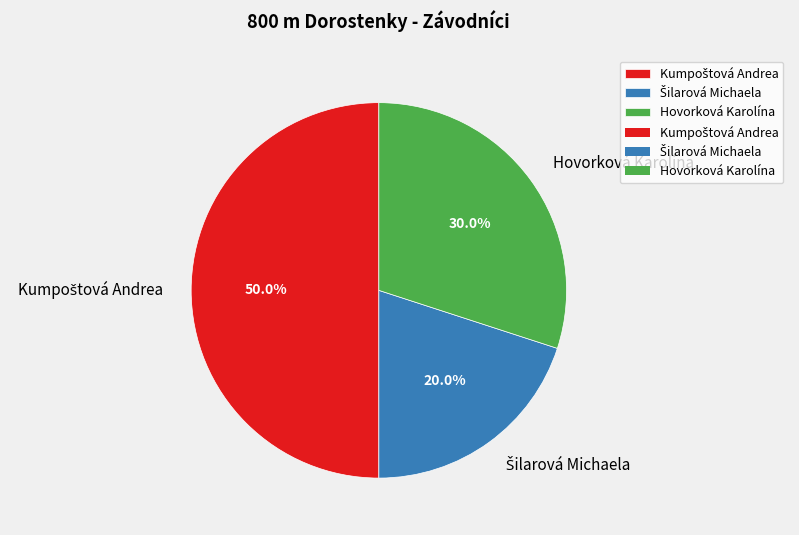

Does Hovorková Karolína represent more than half of the total?

No